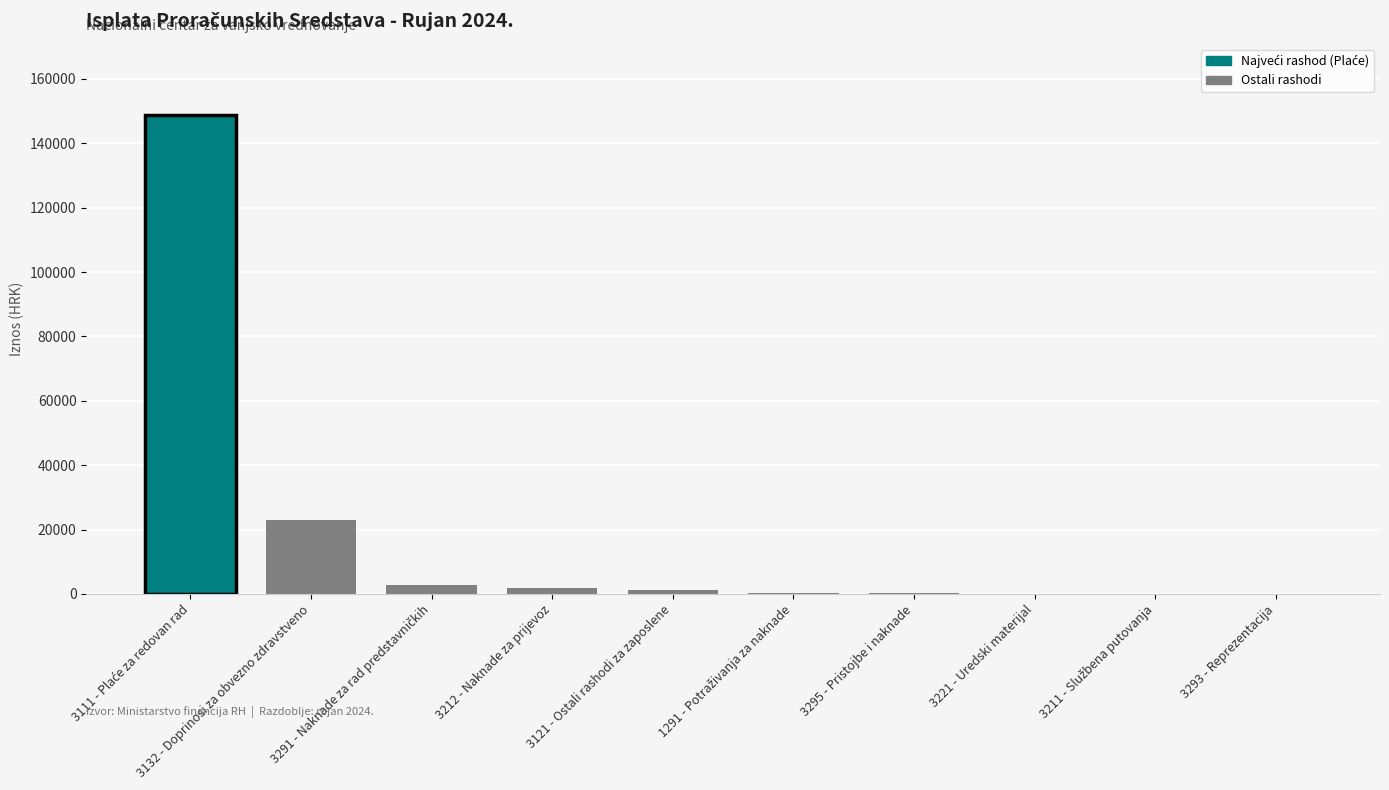

The value at 3132 - Doprinosi za obvezno zdravstveno is 23013.3. True or false?

True